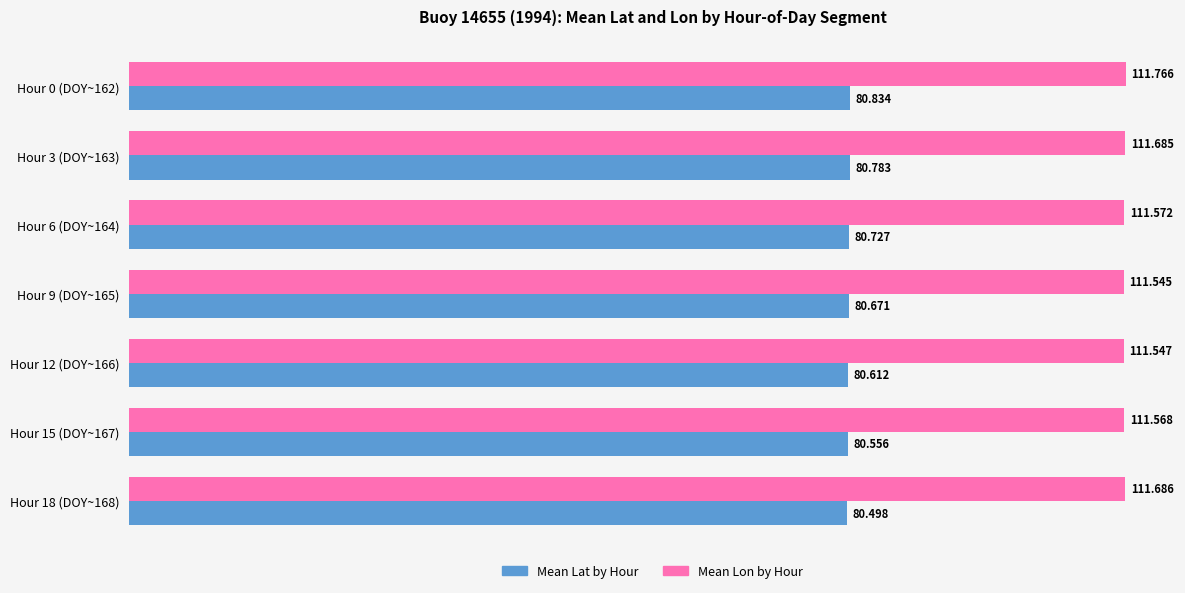

Which series has the widest spread of values?

Mean Lat by Hour